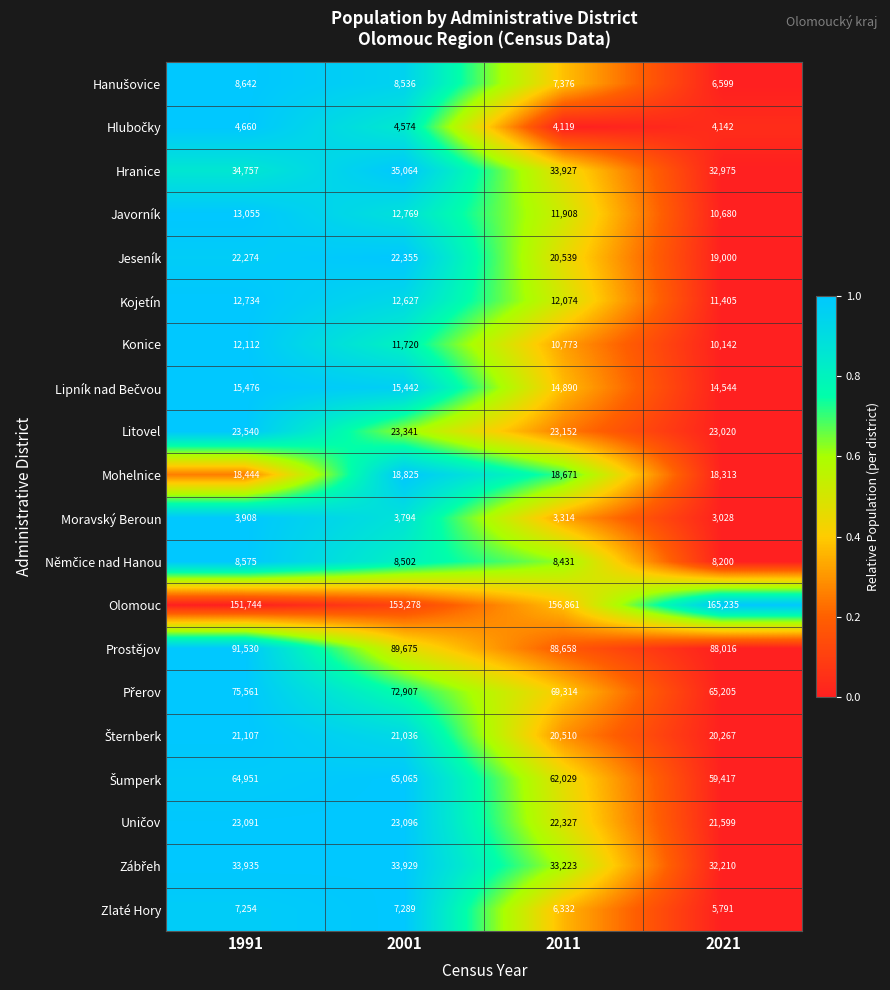

What is the average value of the Hranice series?

34181